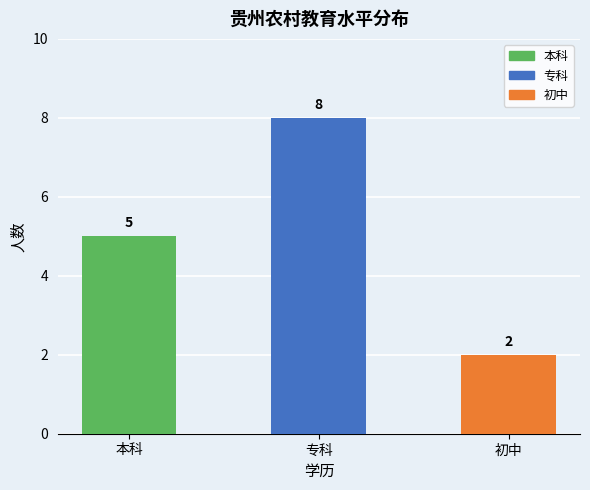

Which label corresponds to the smallest value in the chart?

初中